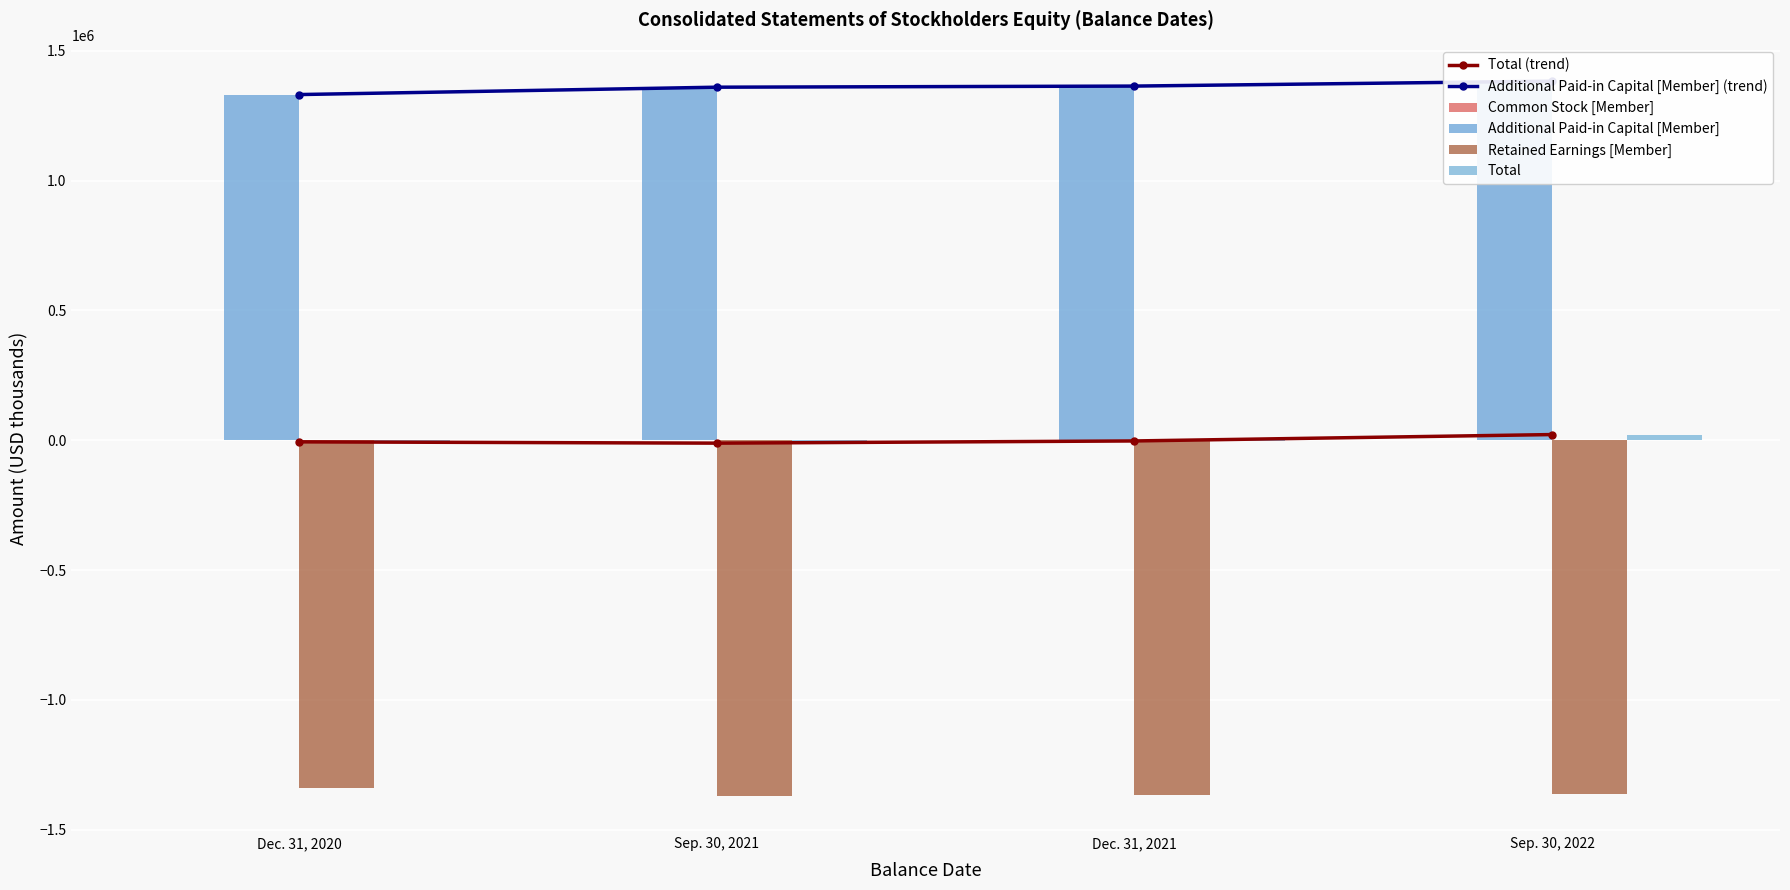

Is it true that Common Stock [Member] equals 4 at Dec. 31, 2021?

True